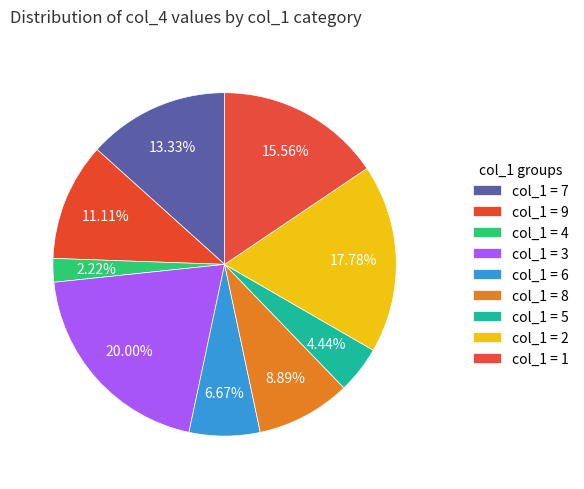

How many slices are in this pie chart?

9